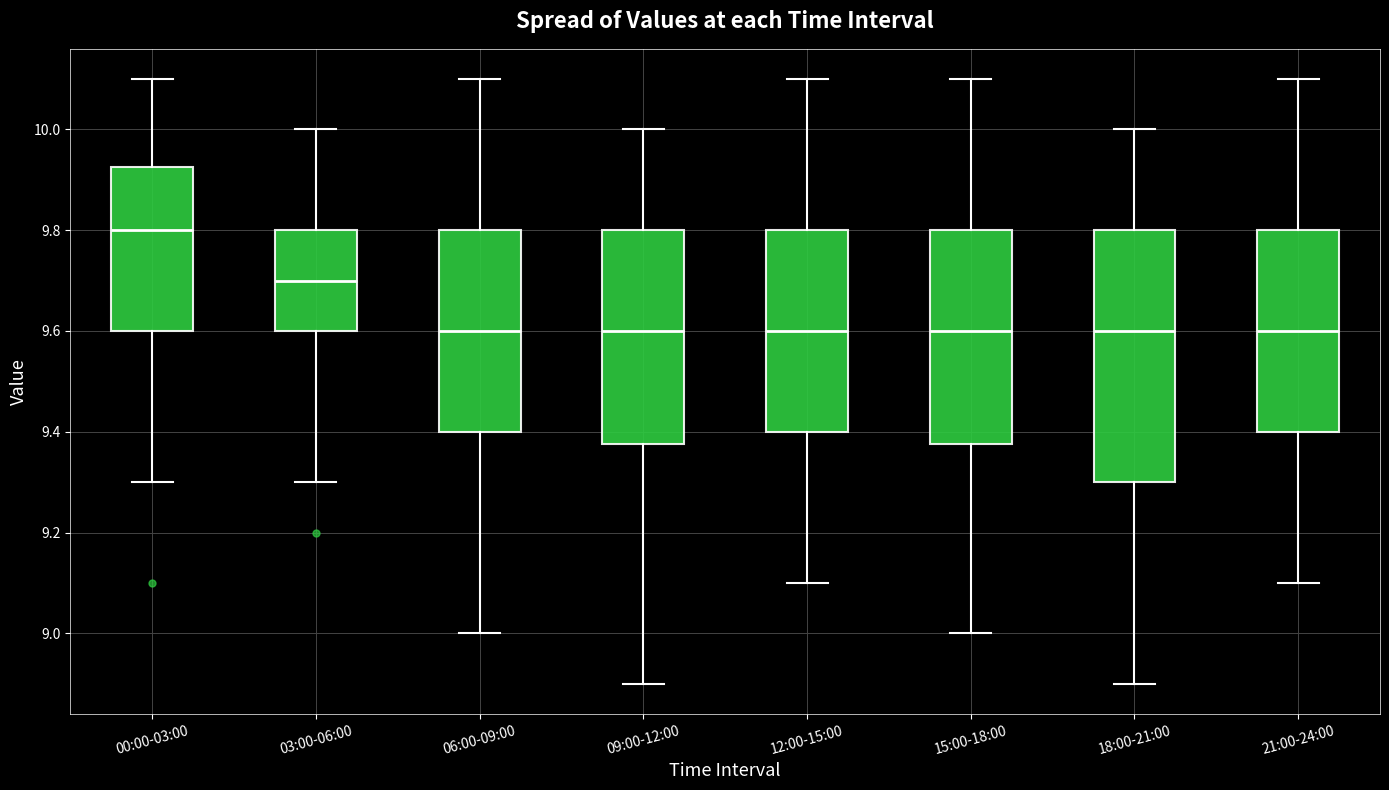

Reading left to right, read every box against the y-axis: the position of its median line, the range the box covers, and the ends of its whiskers. The values are not printed on the chart, so give them approximately, as read against the axis.

00:00-03:00: median 9.80, box 9.60 to 9.92, whiskers 9.30 to 10.10
03:00-06:00: median 9.70, box 9.60 to 9.80, whiskers 9.30 to 10.00
06:00-09:00: median 9.60, box 9.40 to 9.80, whiskers 9.00 to 10.10
09:00-12:00: median 9.60, box 9.38 to 9.80, whiskers 8.90 to 10.00
12:00-15:00: median 9.60, box 9.40 to 9.80, whiskers 9.10 to 10.10
15:00-18:00: median 9.60, box 9.38 to 9.80, whiskers 9.00 to 10.10
18:00-21:00: median 9.60, box 9.30 to 9.80, whiskers 8.90 to 10.00
21:00-24:00: median 9.60, box 9.40 to 9.80, whiskers 9.10 to 10.10